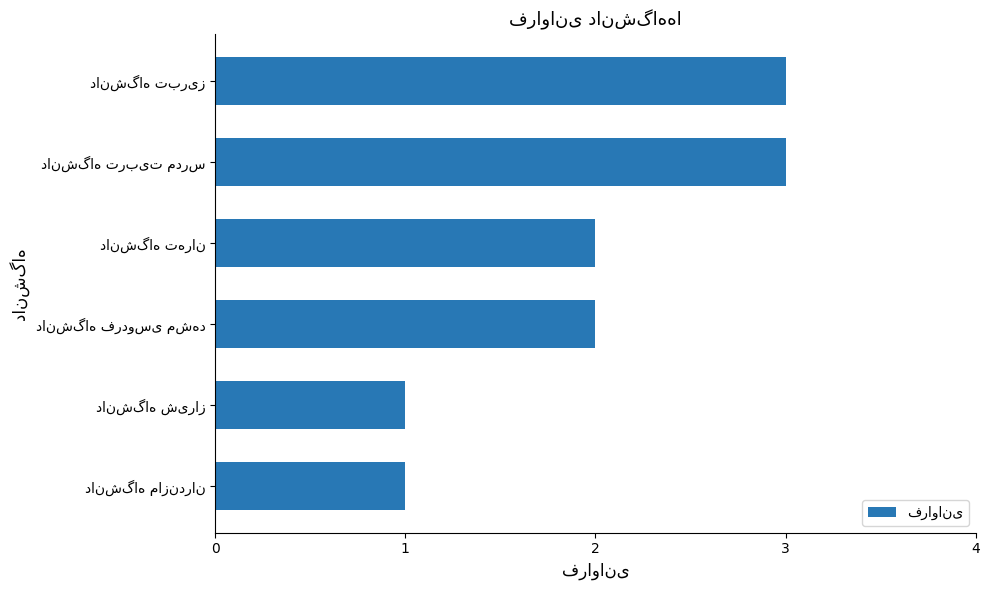

What is the sum of all values?

12